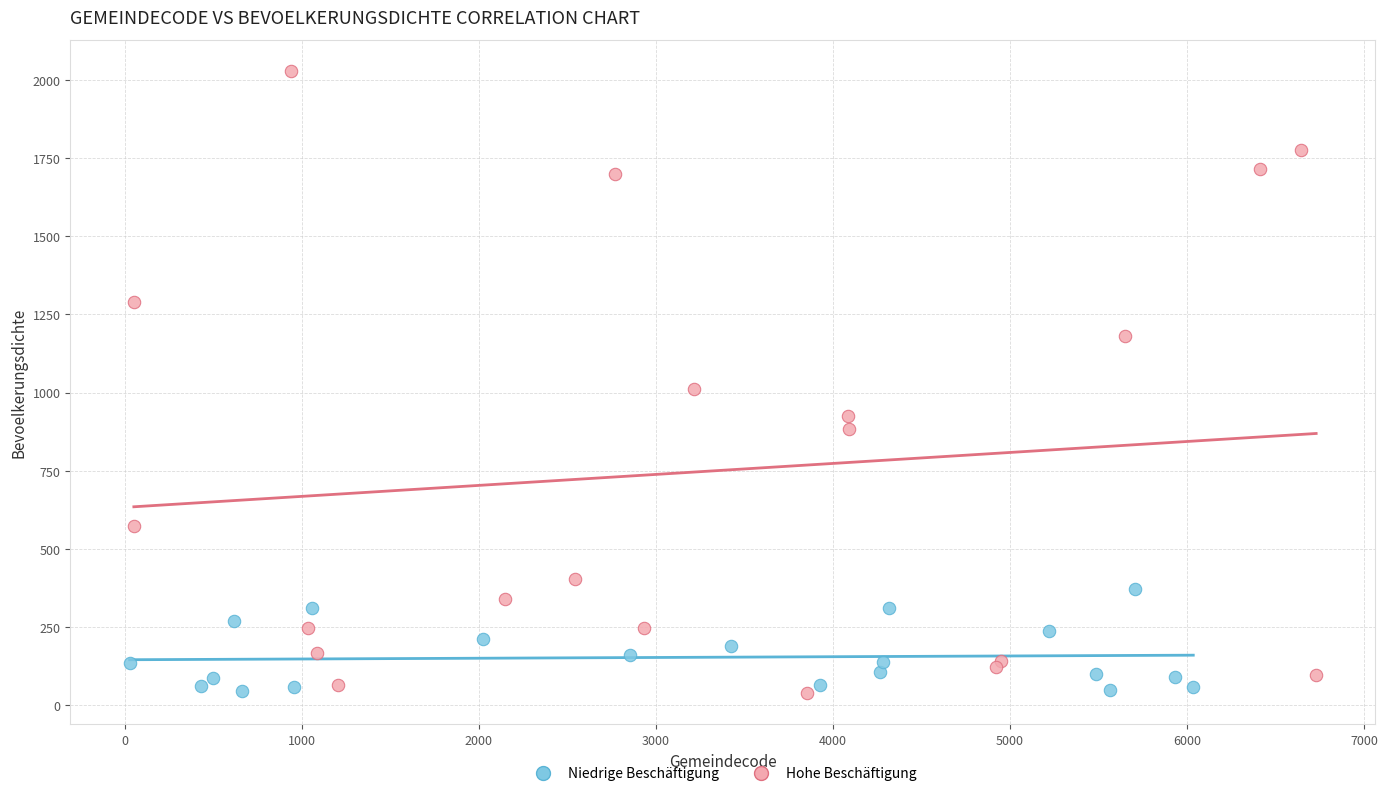

Which series contains the highest Y value?

Hohe Beschäftigung